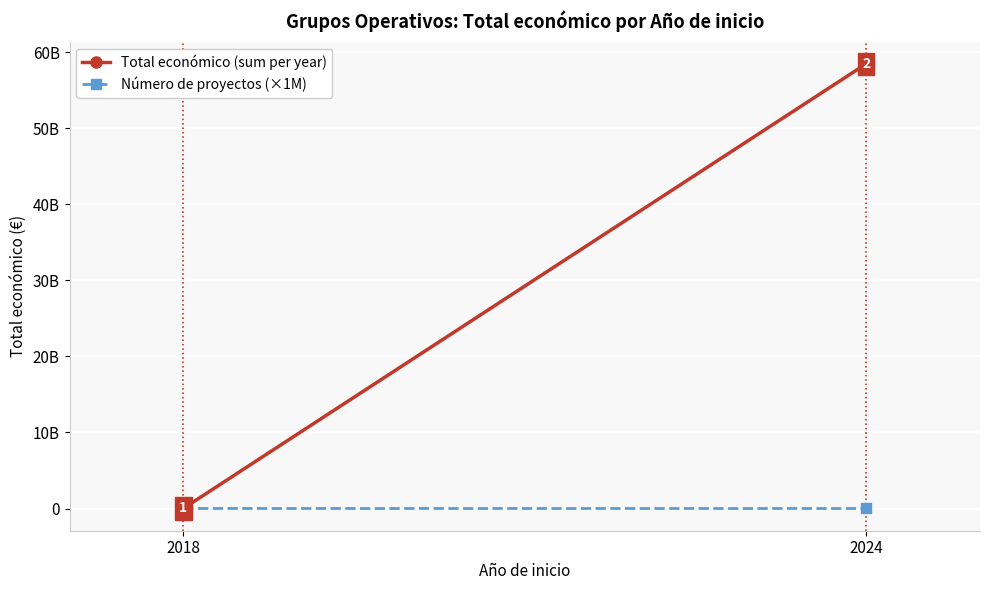

Rank the series by their average value, from highest to lowest.

Total económico (sum per year), Número de proyectos (×1M)